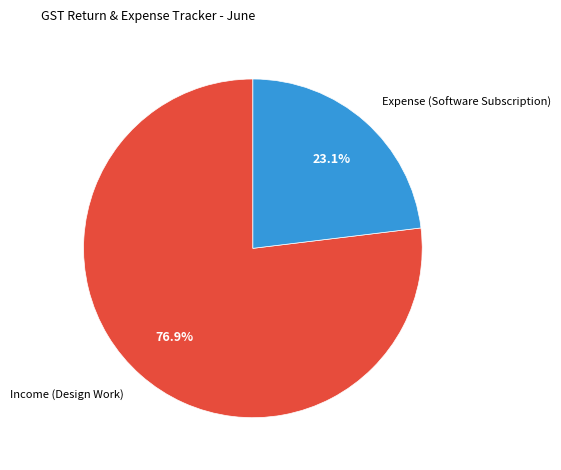

To the nearest percent, what is the average slice percentage?

50%